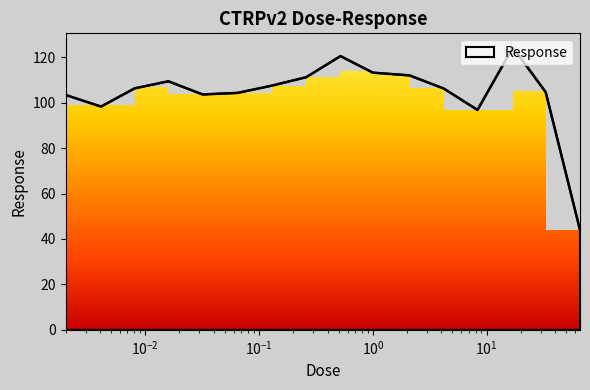

What is the minimum value shown in the chart?

44.0